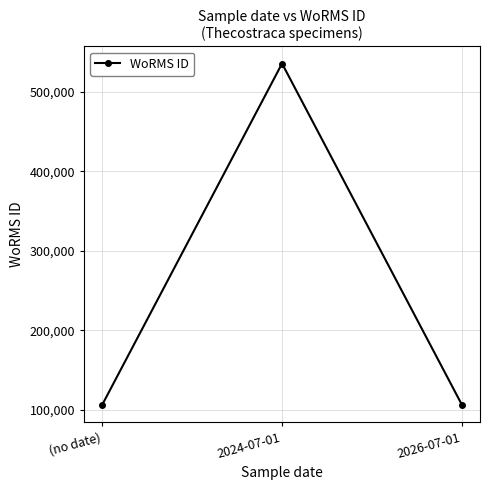

What is the label of the 3rd point from the right?

(no date)